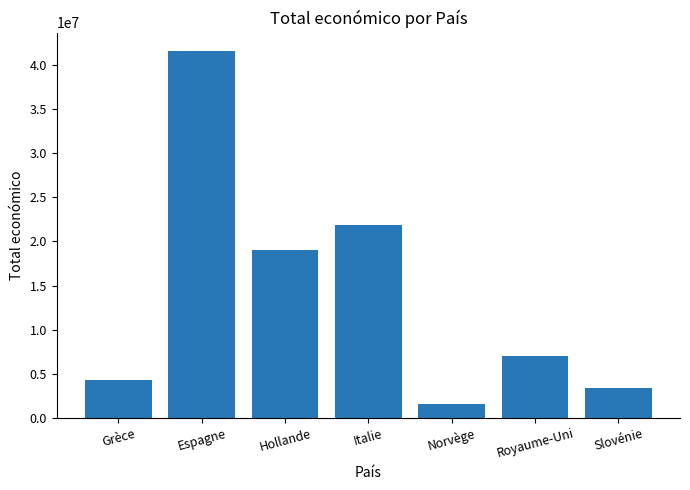

True or false: the data shows 1664088 at Slovénie.

False